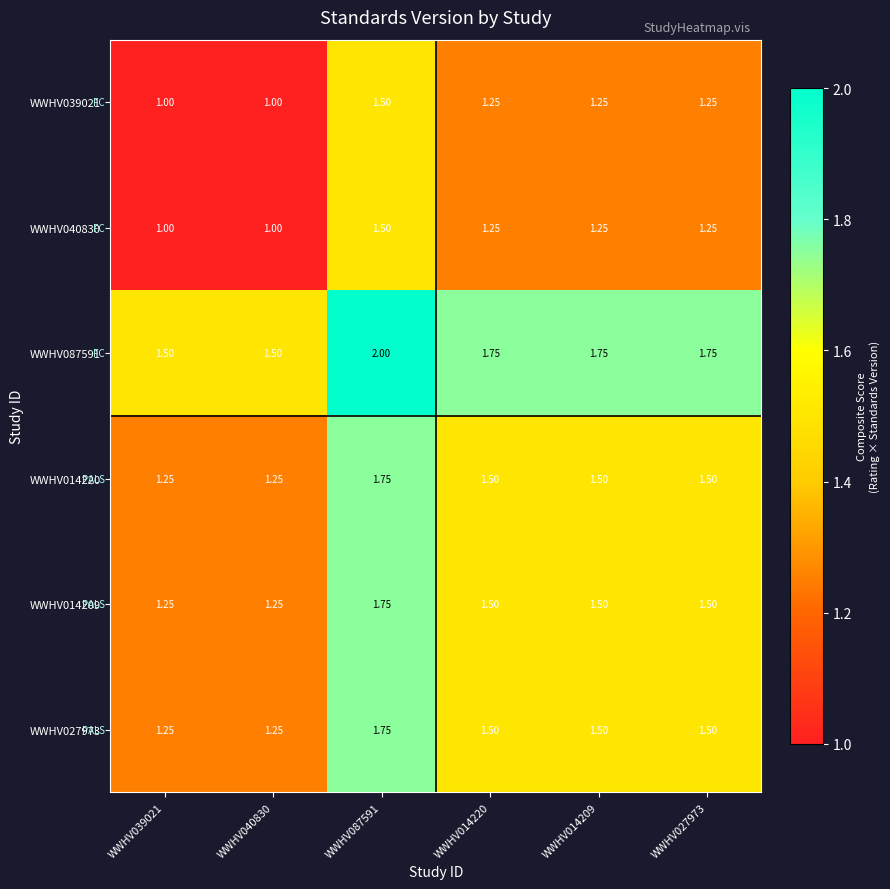

Reading left to right, list all the values displayed in this chart.

WWHV039021: WWHV039021=1.0	WWHV040830=1.0	WWHV087591=1.5	WWHV014220=1.2	WWHV014209=1.2	WWHV027973=1.2
WWHV040830: WWHV039021=1.0	WWHV040830=1.0	WWHV087591=1.5	WWHV014220=1.2	WWHV014209=1.2	WWHV027973=1.2
WWHV087591: WWHV039021=1.5	WWHV040830=1.5	WWHV087591=2.0	WWHV014220=1.8	WWHV014209=1.8	WWHV027973=1.8
WWHV014220: WWHV039021=1.2	WWHV040830=1.2	WWHV087591=1.8	WWHV014220=1.5	WWHV014209=1.5	WWHV027973=1.5
WWHV014209: WWHV039021=1.2	WWHV040830=1.2	WWHV087591=1.8	WWHV014220=1.5	WWHV014209=1.5	WWHV027973=1.5
WWHV027973: WWHV039021=1.2	WWHV040830=1.2	WWHV087591=1.8	WWHV014220=1.5	WWHV014209=1.5	WWHV027973=1.5